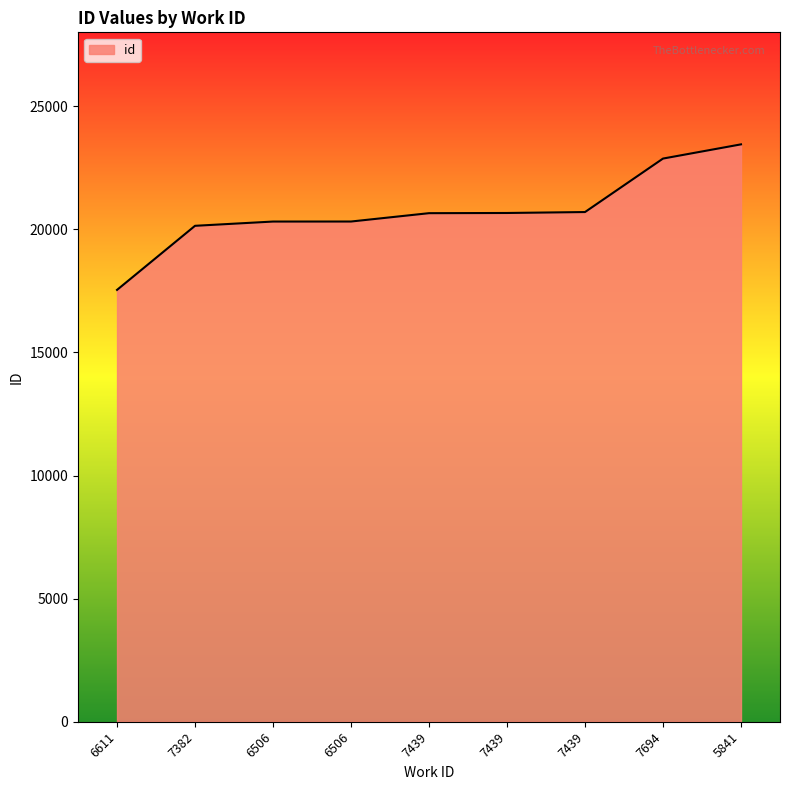

What is the sum of all values?

186654